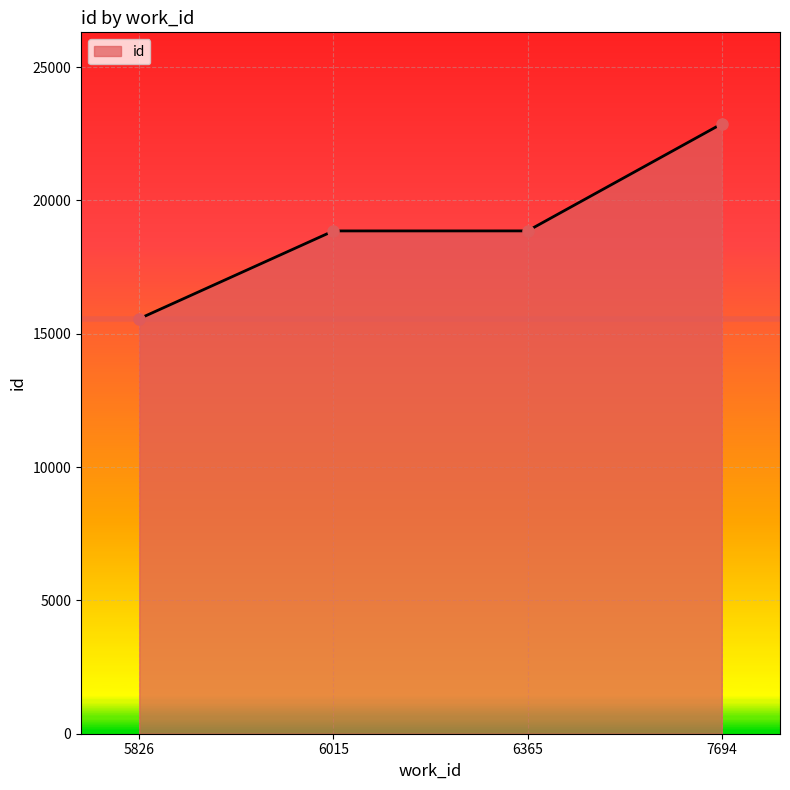

Count the number of categories in the chart.

4